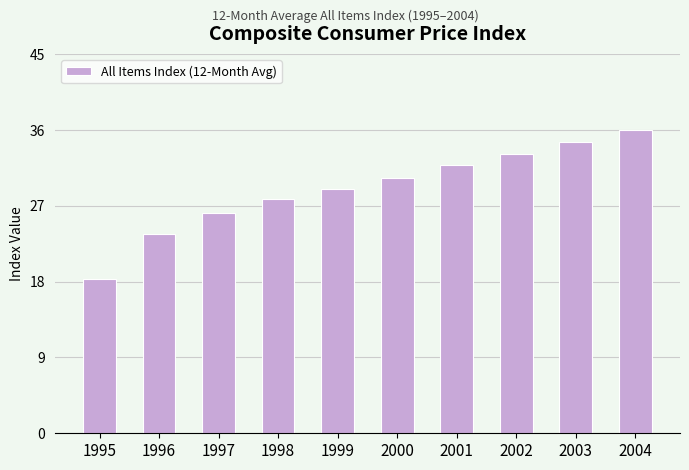

Is it true that the value at 1995 is 10.6?

False